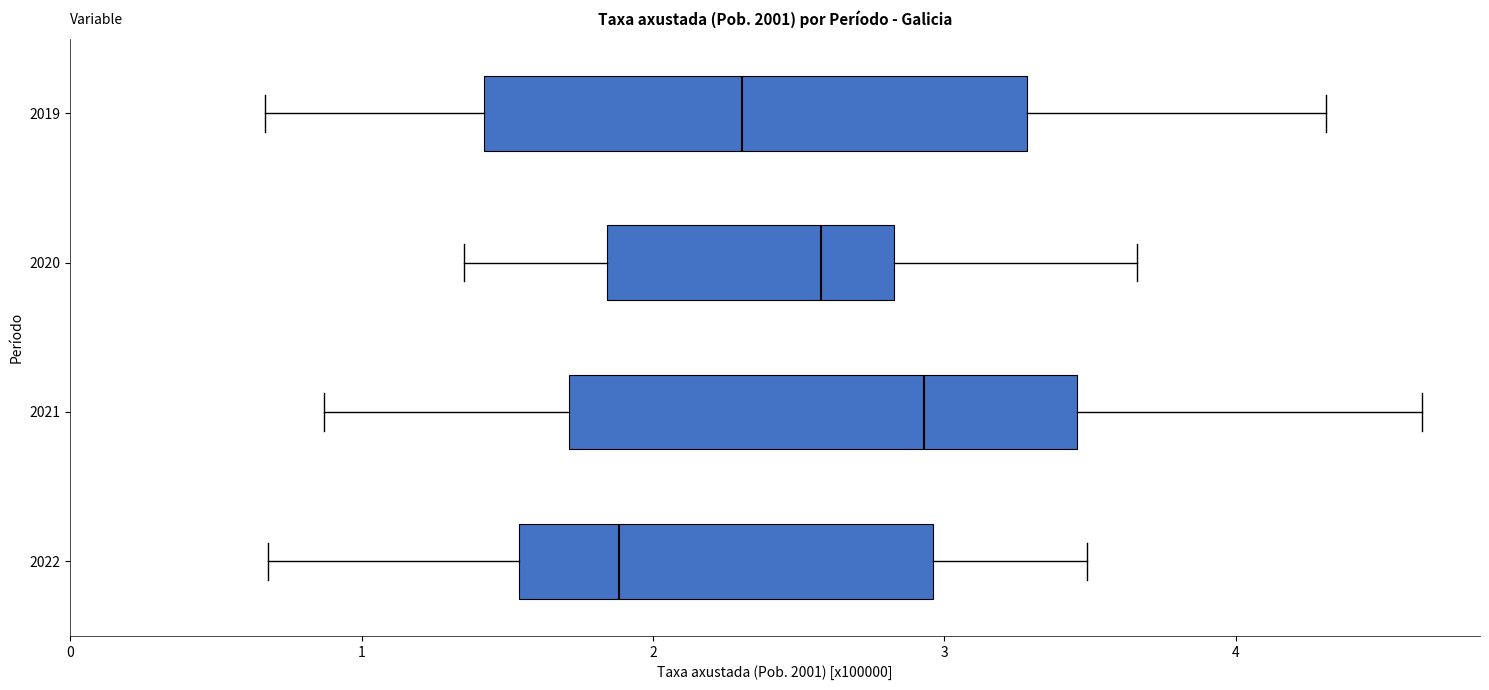

Reading bottom to top, transcribe this box plot: for each box, give where its median line is, the range the box spans, and where its two whiskers end, as read against the x-axis. The values are not printed on the chart, so give them approximately, as read against the axis.

2022: median 1.9, box 1.5 to 3.0, whiskers 0.7 to 3.5
2021: median 2.9, box 1.7 to 3.5, whiskers 0.9 to 4.6
2020: median 2.6, box 1.8 to 2.8, whiskers 1.4 to 3.7
2019: median 2.3, box 1.4 to 3.3, whiskers 0.7 to 4.3